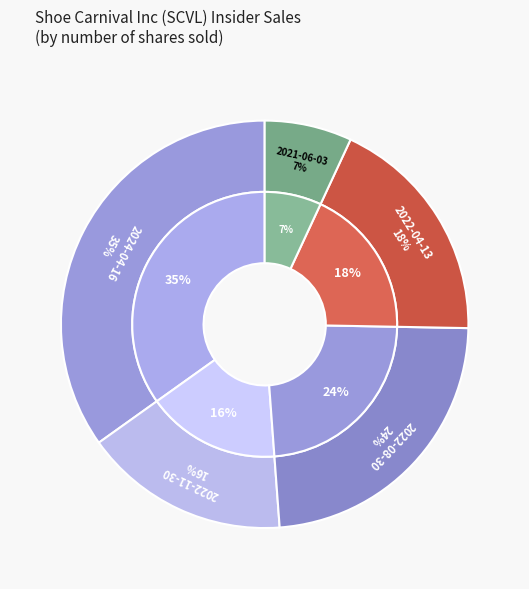

What is the change in value from 2024-04-16 to 2022-11-30?

-1313